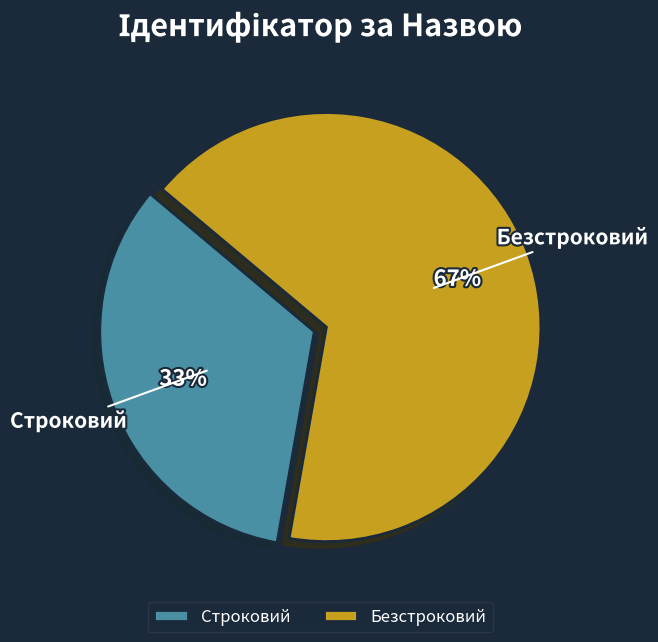

Rank the categories by value from highest to lowest.

Безстроковий, Строковий